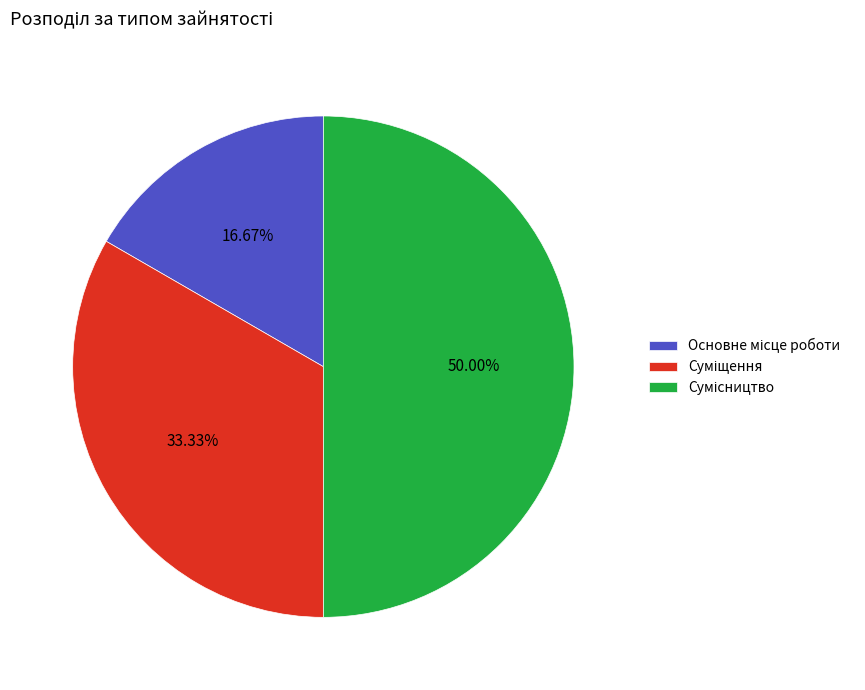

What is the change in value from Суміщення to Сумісництво?

+1